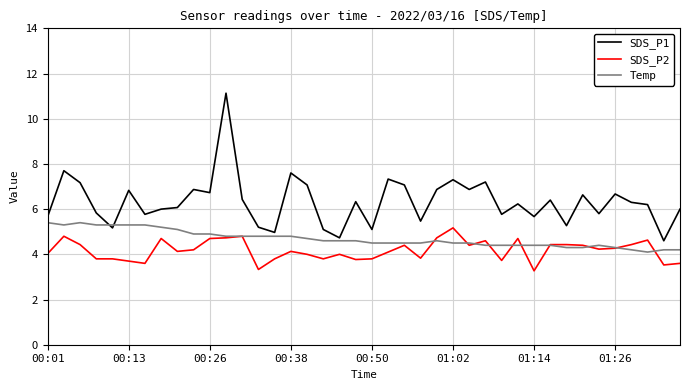

What is the minimum value shown in the chart?

3.3